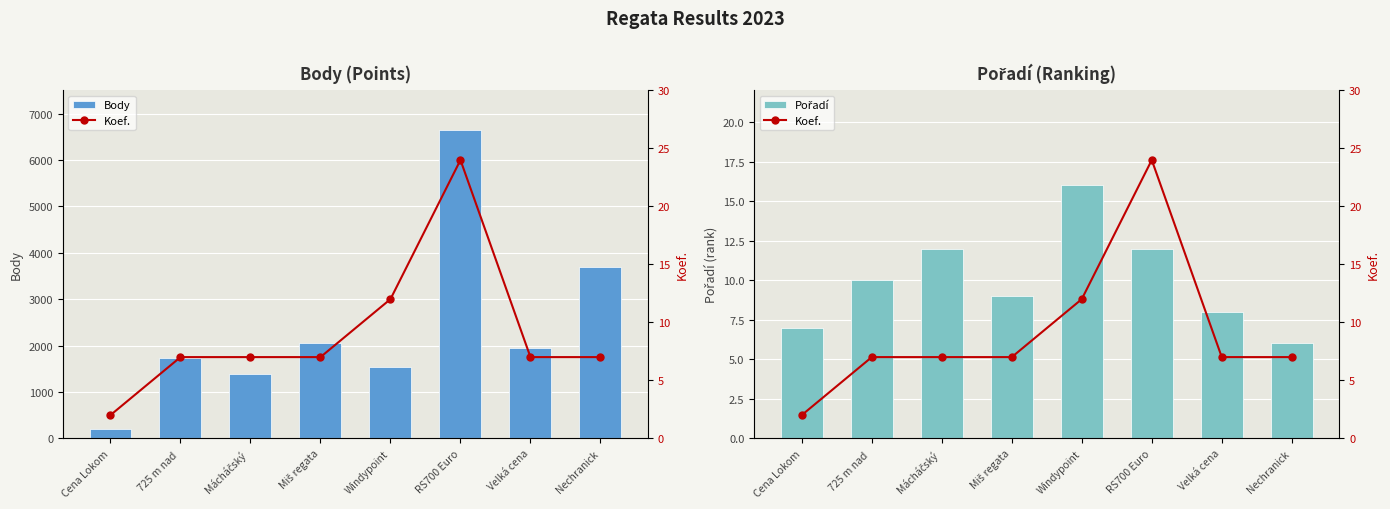

At which label is Pořadí closest to 11?

725 m nad 